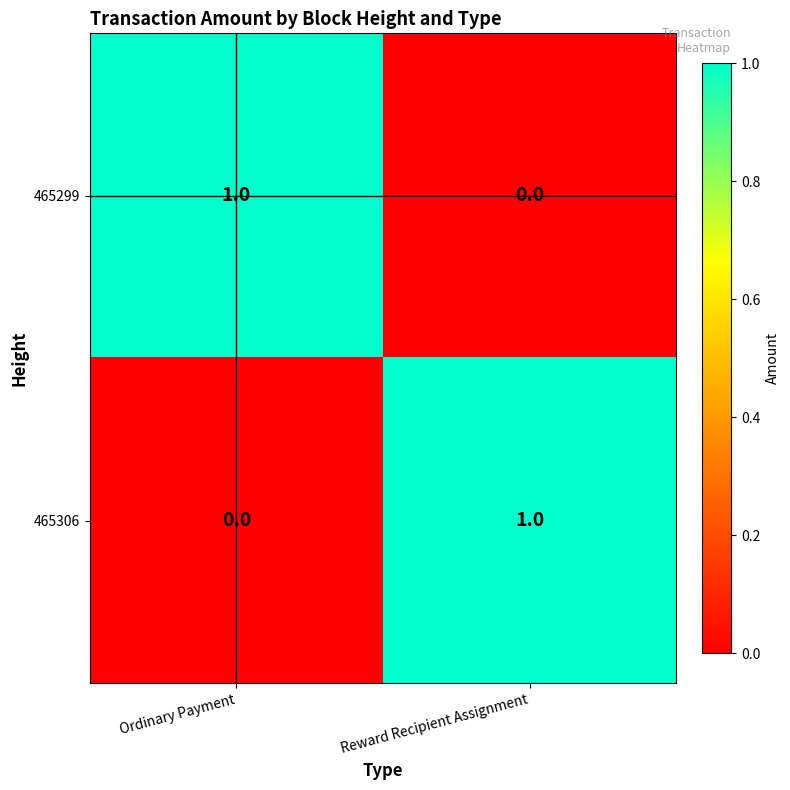

How many categories are shown in the chart?

2